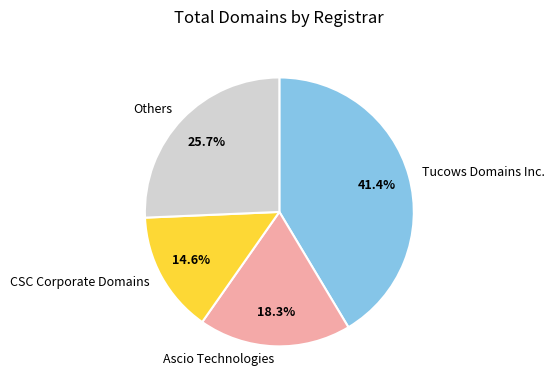

To the nearest percent, what is the difference between the largest and smallest slice percentages?

27%